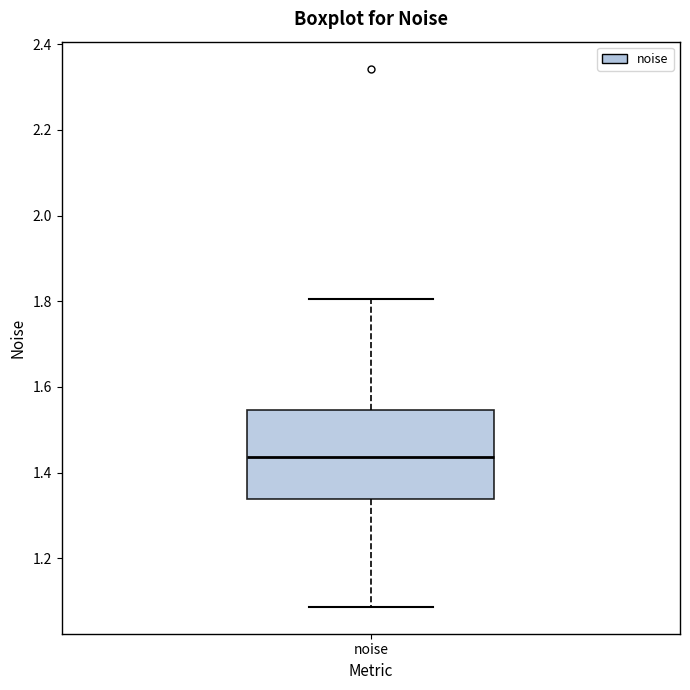

Transcribe this box plot: give where the median line is, the range the box spans, and where the two whiskers end, as read against the y-axis. The values are not printed on the chart, so give them approximately, as read against the axis.

median 1.44, box 1.34 to 1.54, whiskers 1.08 to 1.80